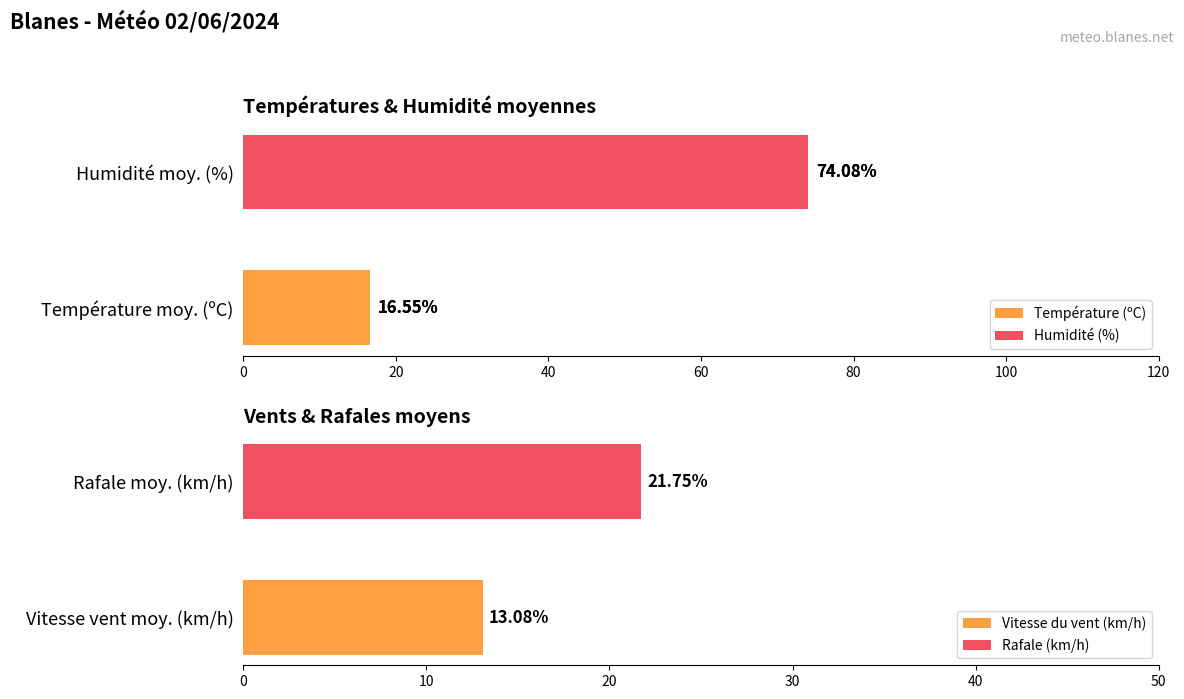

The value of Humidité (%) at 00:00 is 130.9. True or false?

False